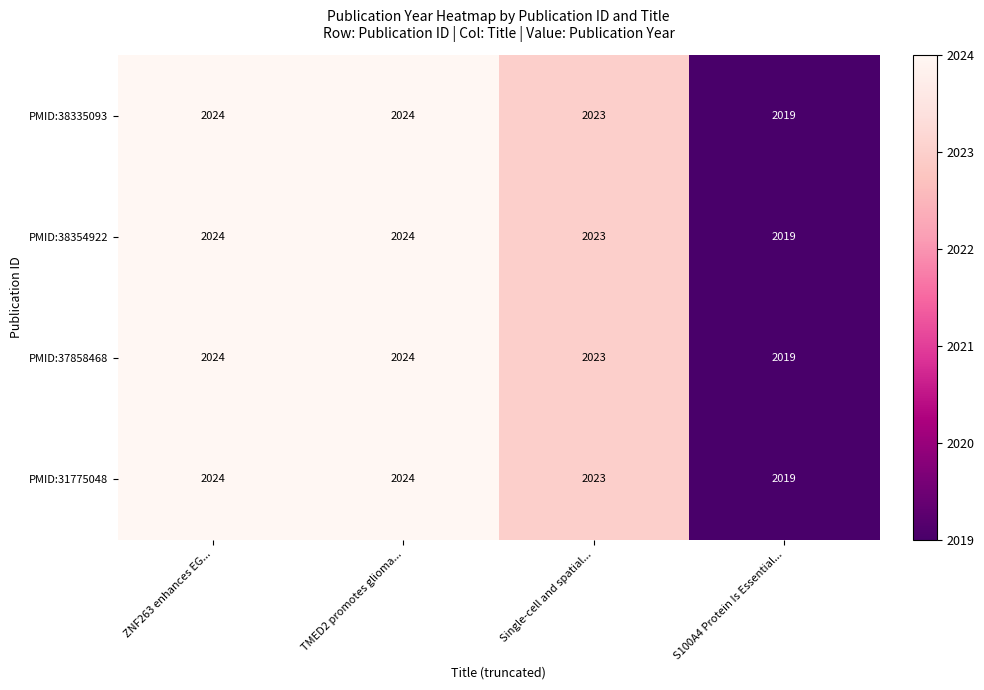

At how many categories does at least one series exceed 2022?

3